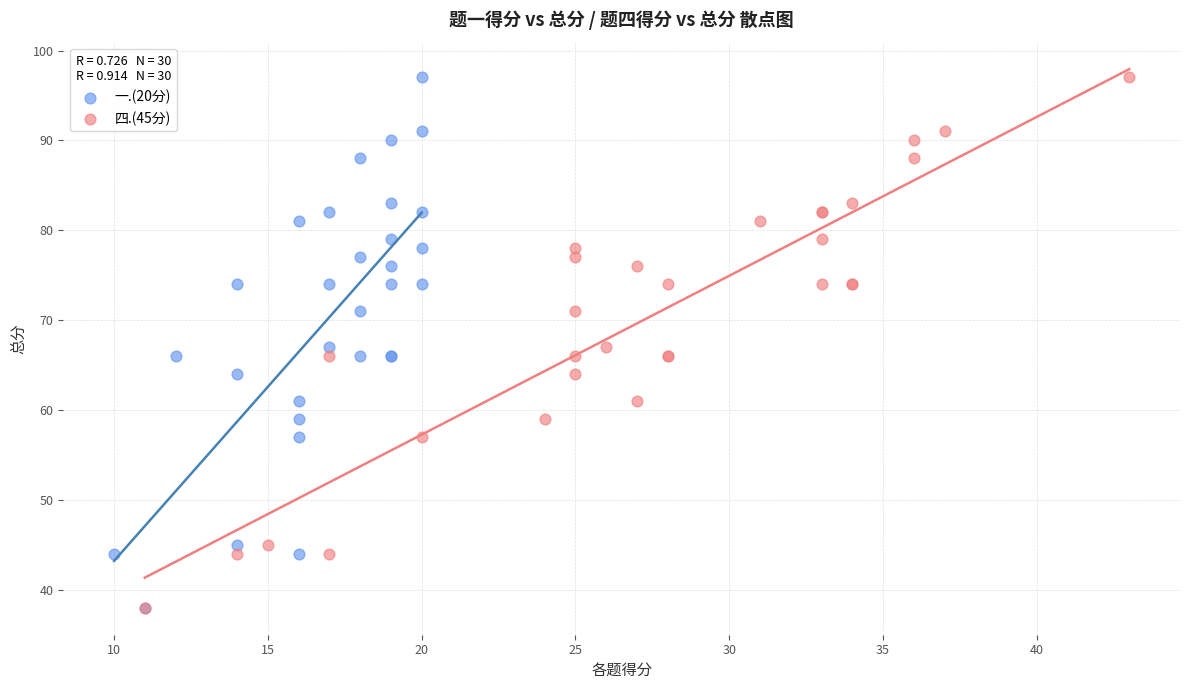

What are all the series names shown in the legend?

一.(20分), 四.(45分)